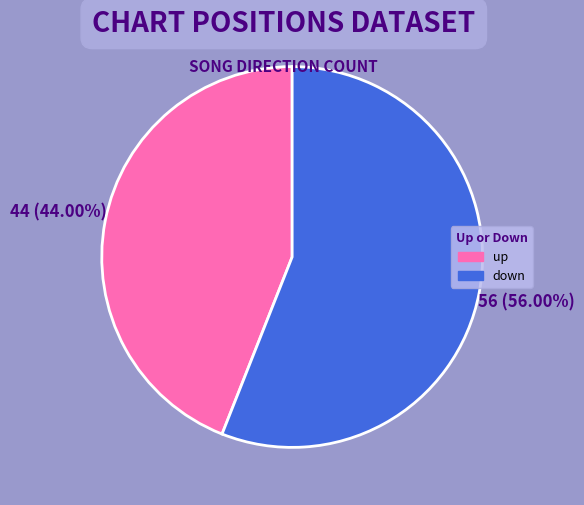

True or false: down accounts for 56% of the total.

True